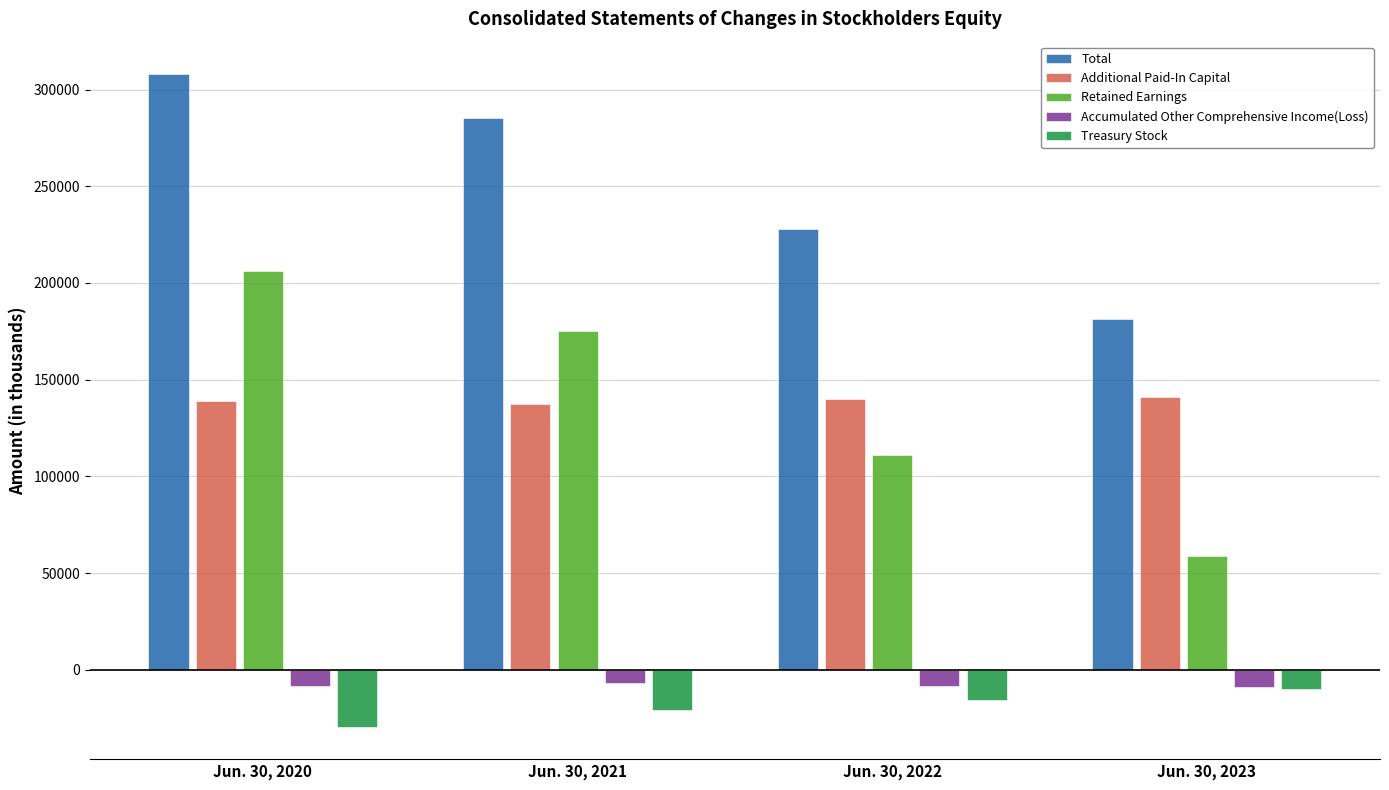

At how many categories does at least one series exceed 223345?

3